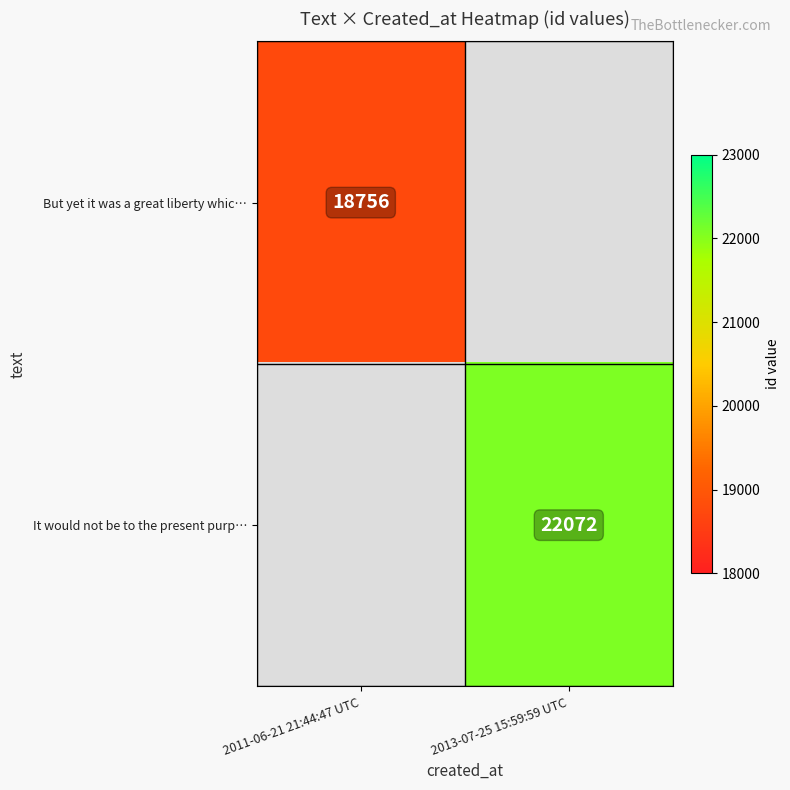

True or false: But yet it was a great liberty whic… has a value of 10803 at 2011-06-21 21:44:47 UTC.

False